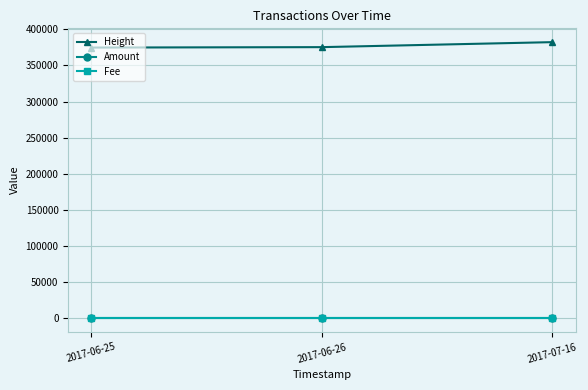

Which label corresponds to the smallest value in the chart?

2017-06-25